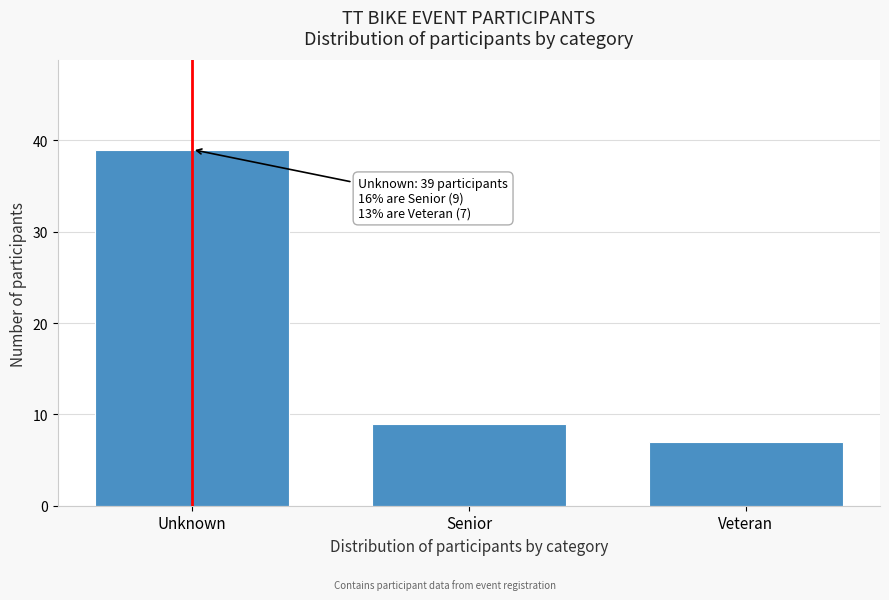

Reading left to right, extract all data points from this chart.

39	9	7